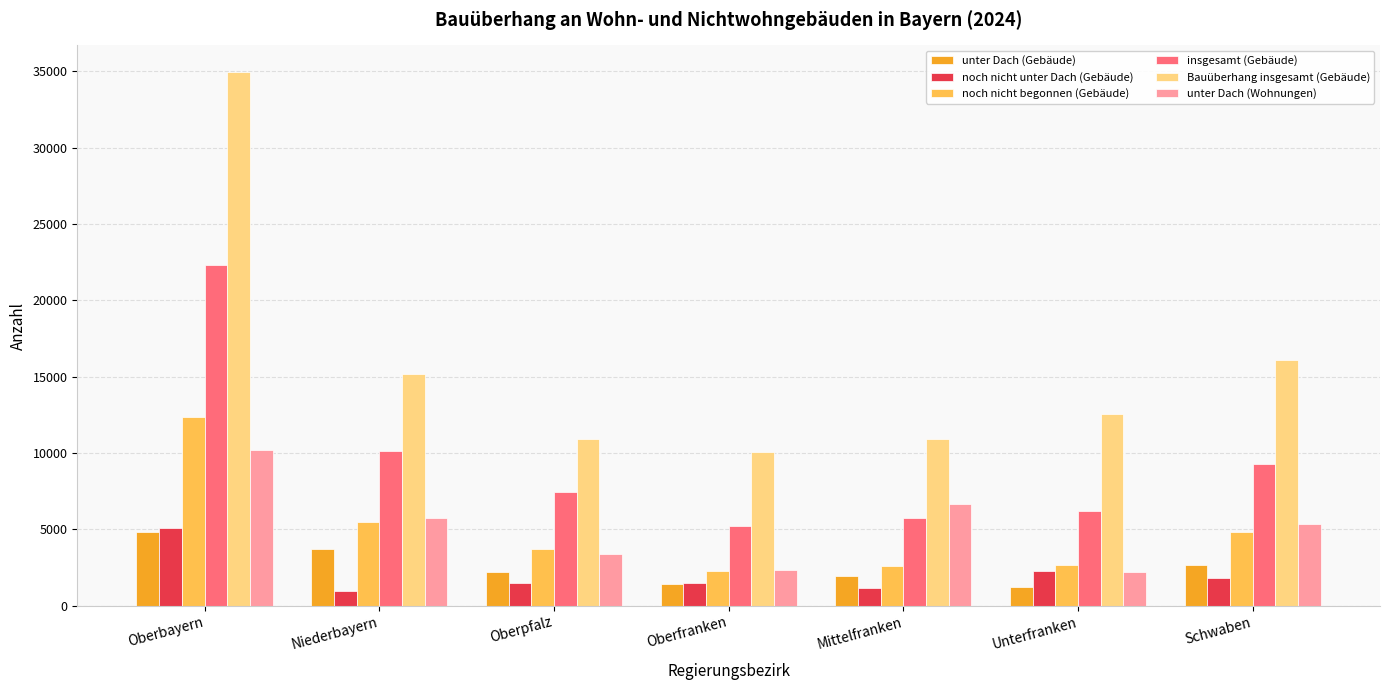

What is the value of the unter Dach (Gebäude) bar at the 4th from the left?

1429